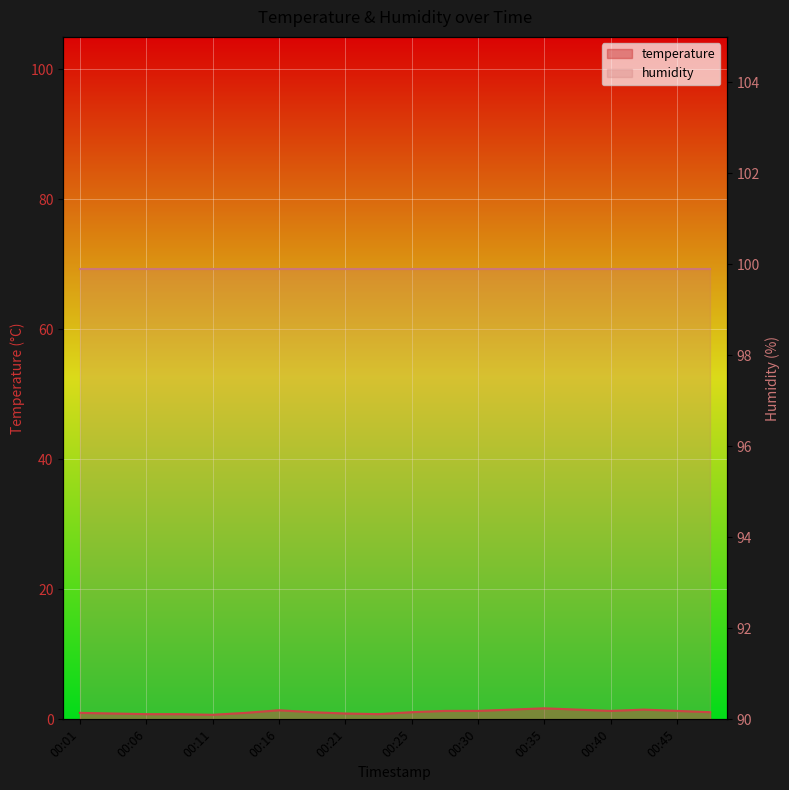

List the labels in order of value, largest first.

00:35, 00:33, 00:38, 00:43, 00:16, 00:28, 00:30, 00:40, 00:45, 00:18, 00:25, 00:47, 00:01, 00:13, 00:03, 00:21, 00:06, 00:08, 00:23, 00:11